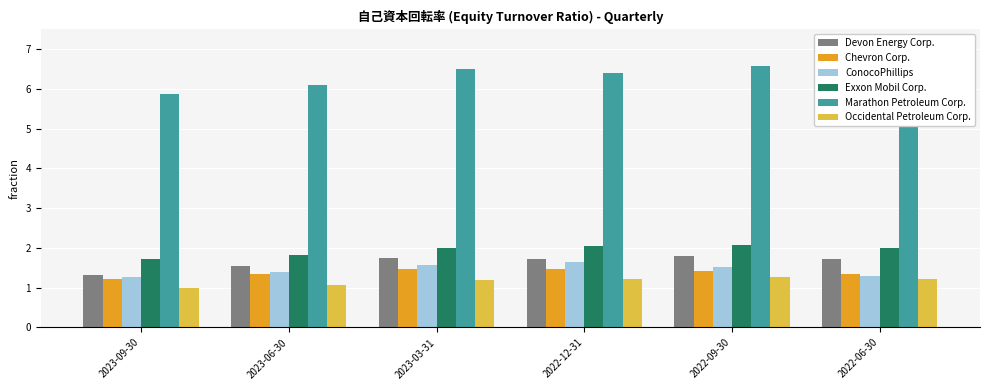

Which series has the largest total across all categories?

Marathon Petroleum Corp.